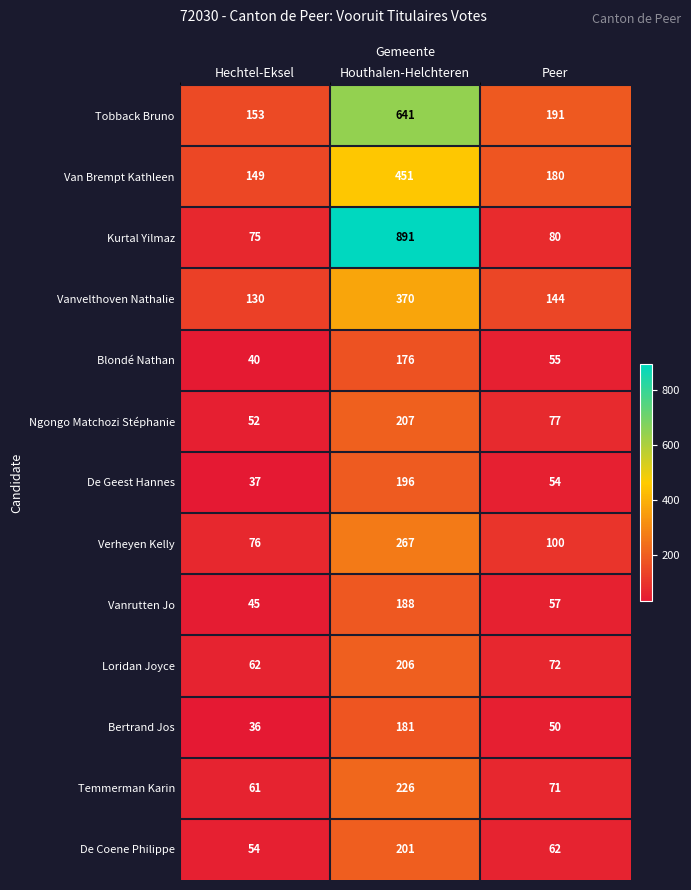

Count the number of data series in this chart.

13